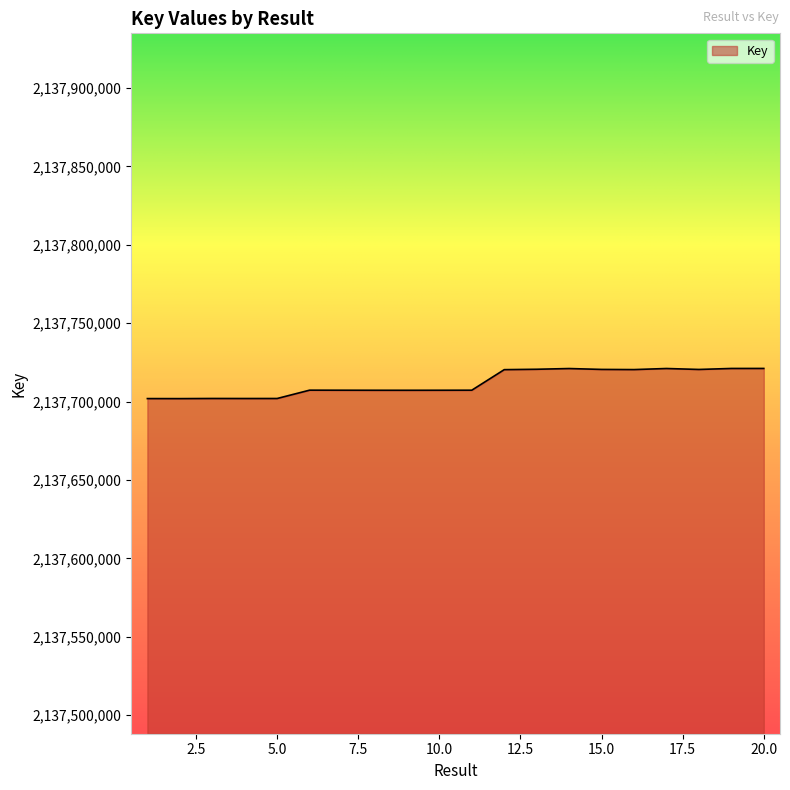

What is the difference between the maximum and minimum values?

19249